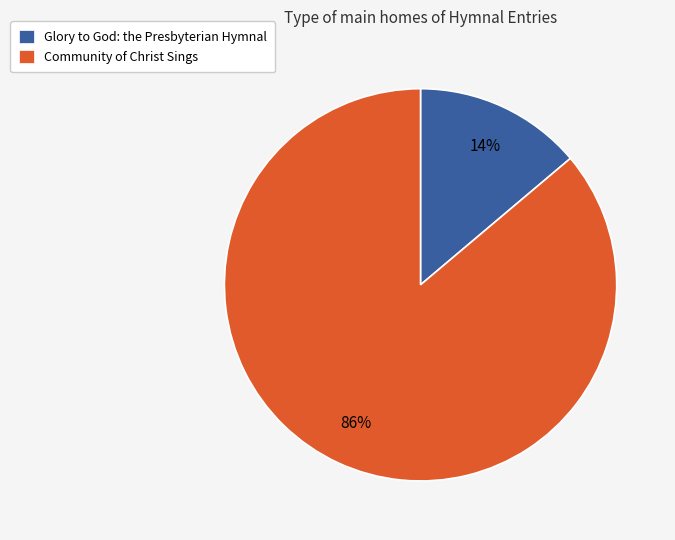

Which slice is the largest?

Community of Christ Sings